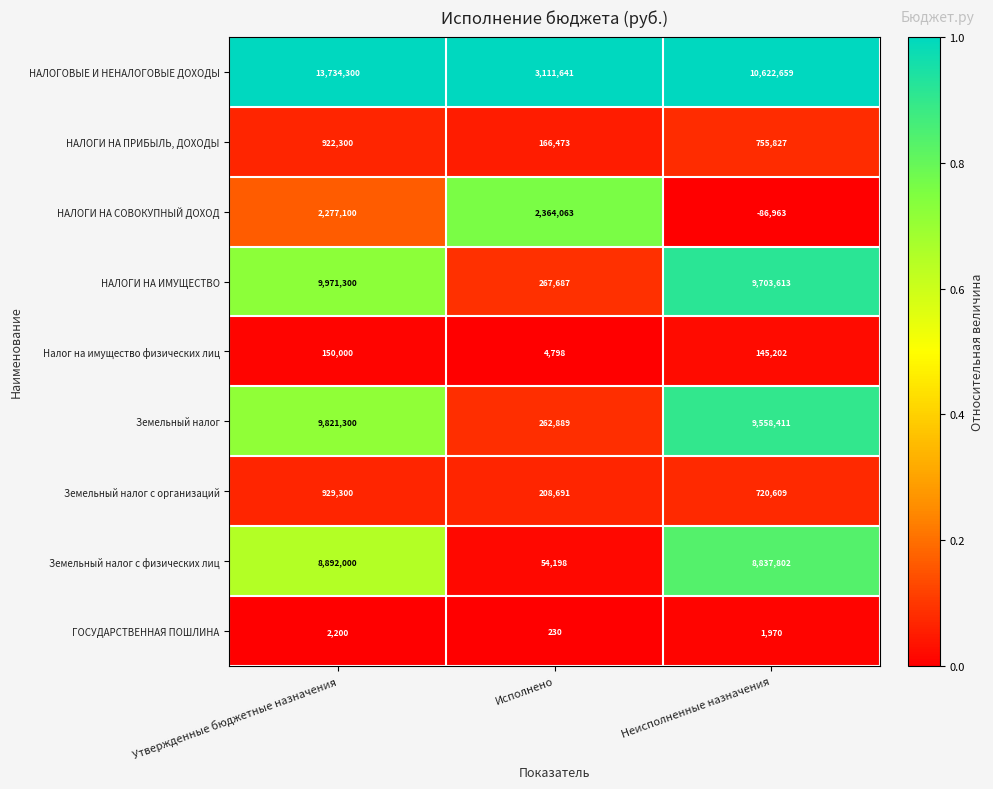

What is the difference between the highest and lowest values at Утвержденные бюджетные назначения?

13732100